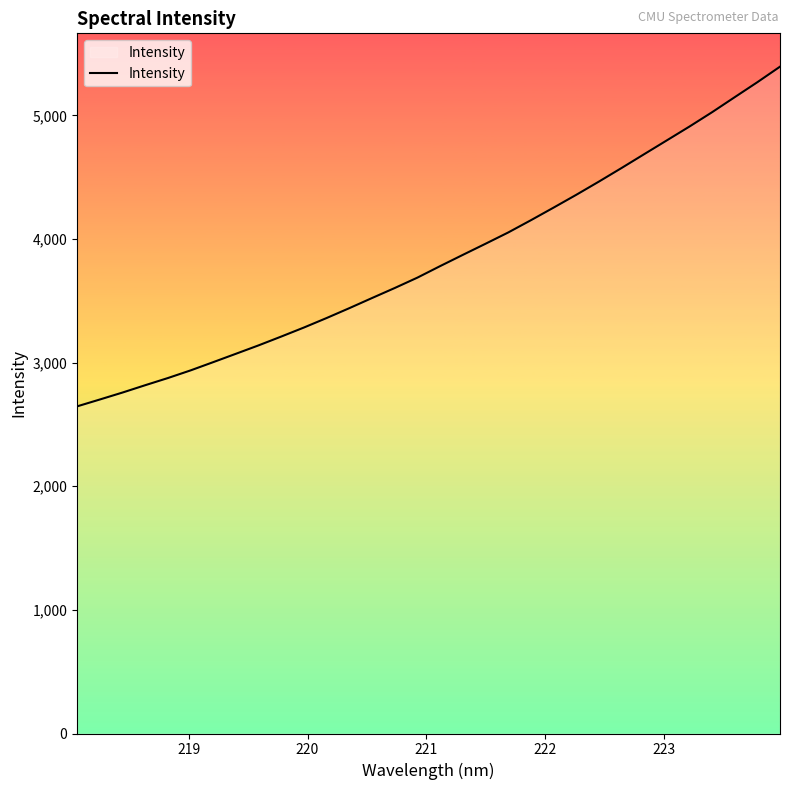

What is the maximum value shown in the chart?

5393.8